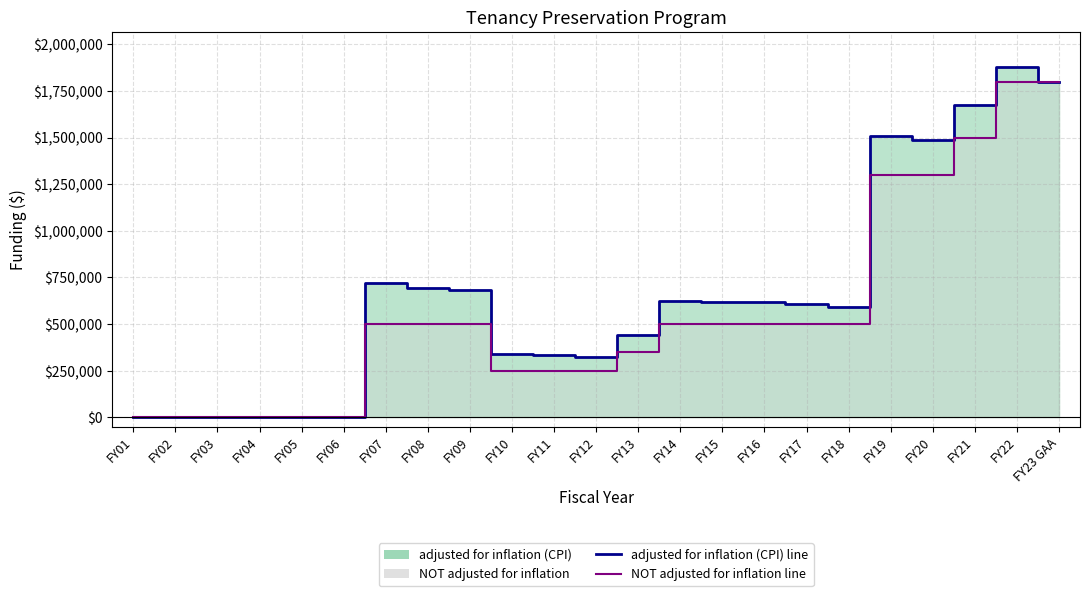

True or false: adjusted for inflation (CPI) line and NOT adjusted for inflation line intersect in this chart.

False